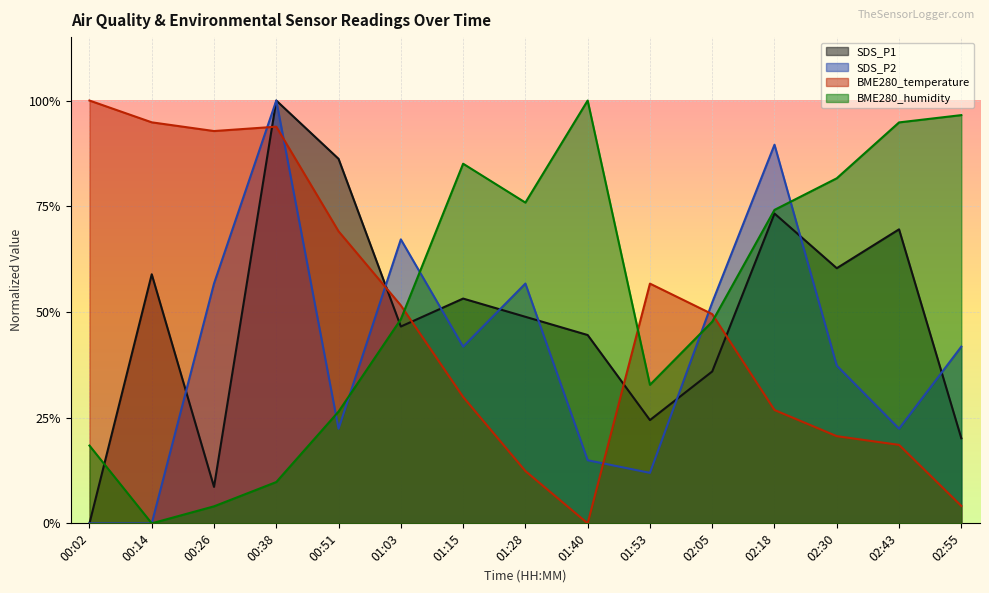

What is the difference between the maximum and minimum values in the BME280_humidity series?

1.0